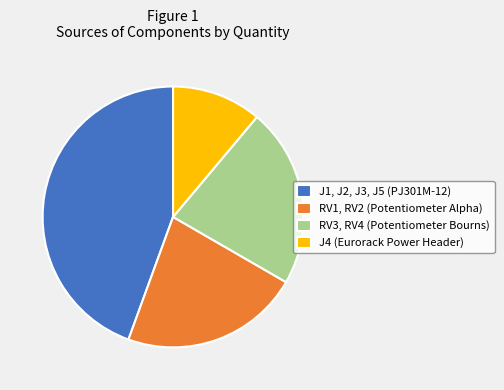

Which category has the smallest portion of the pie?

J4 (Eurorack Power Header)